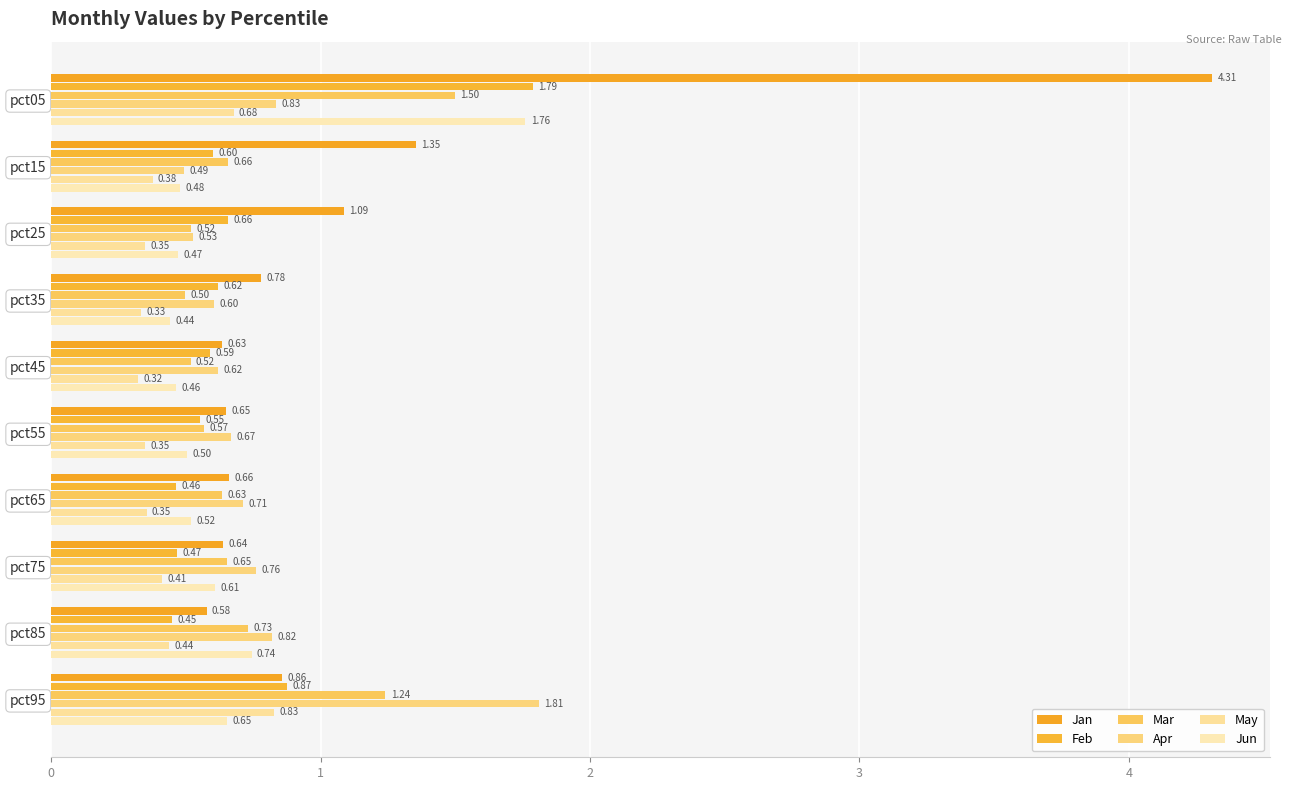

How many distinct data groups are displayed?

6